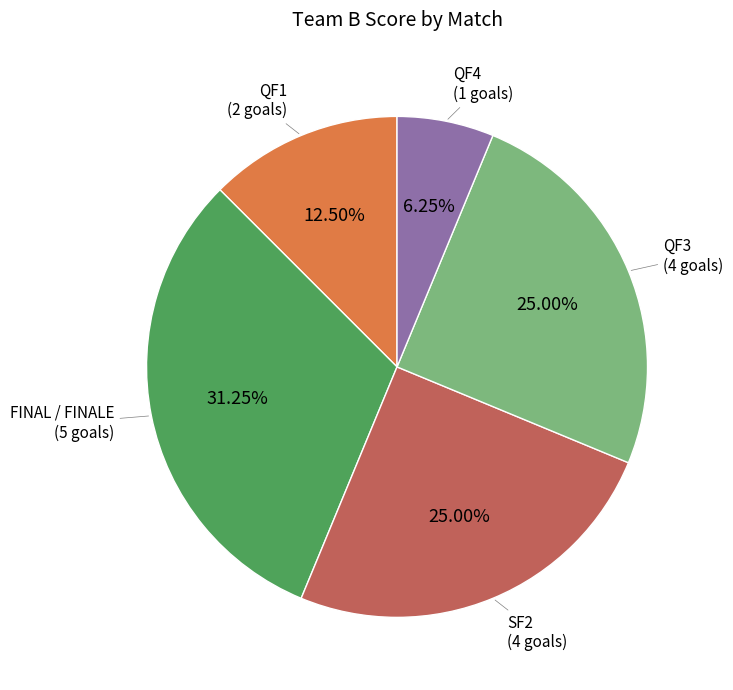

What is the largest slice in the pie chart?

FINAL / FINALE